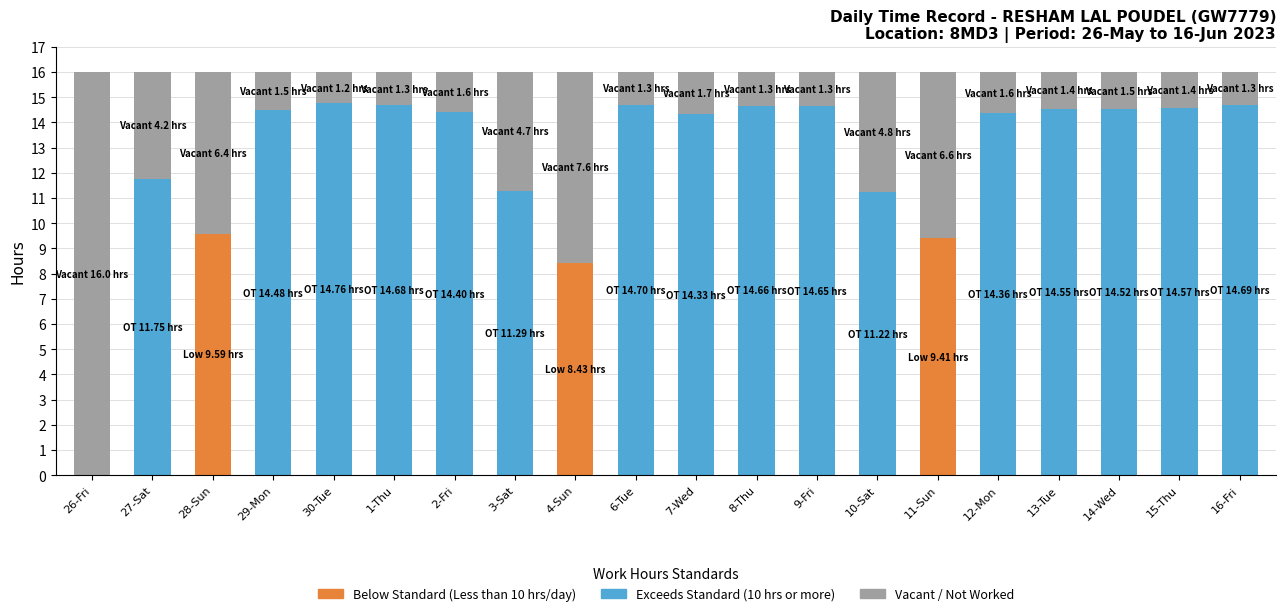

List the labels in order of value, largest first.

26-Fri, 4-Sun, 11-Sun, 28-Sun, 10-Sat, 3-Sat, 27-Sat, 7-Wed, 12-Mon, 2-Fri, 29-Mon, 14-Wed, 13-Tue, 15-Thu, 9-Fri, 8-Thu, 1-Thu, 16-Fri, 6-Tue, 30-Tue